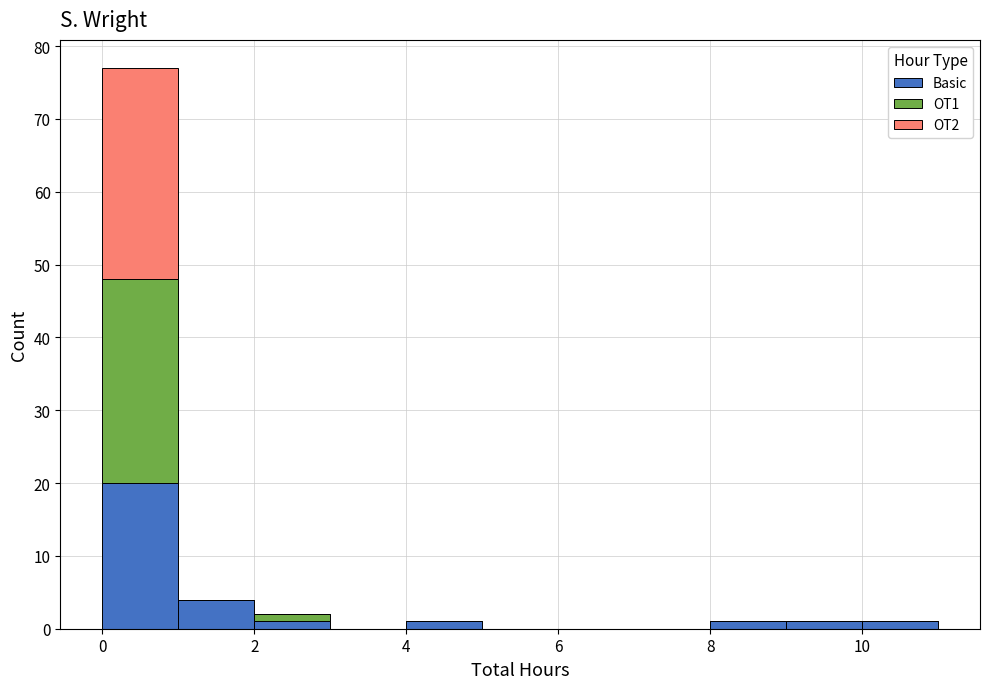

Which range on the x-axis has the tallest stacked bar (by total height)?

0 to 1